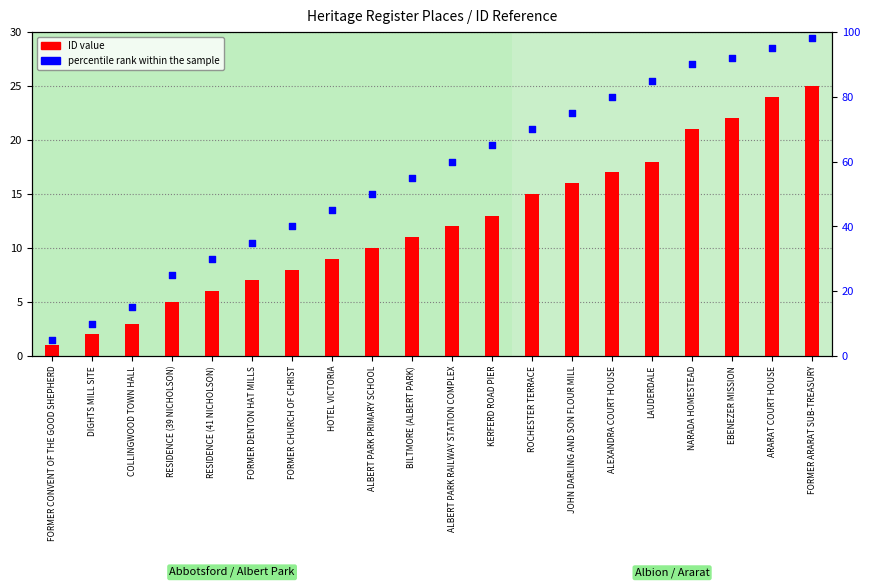

At which category is the sum across all series the highest?

FORMER ARARAT SUB-TREASURY